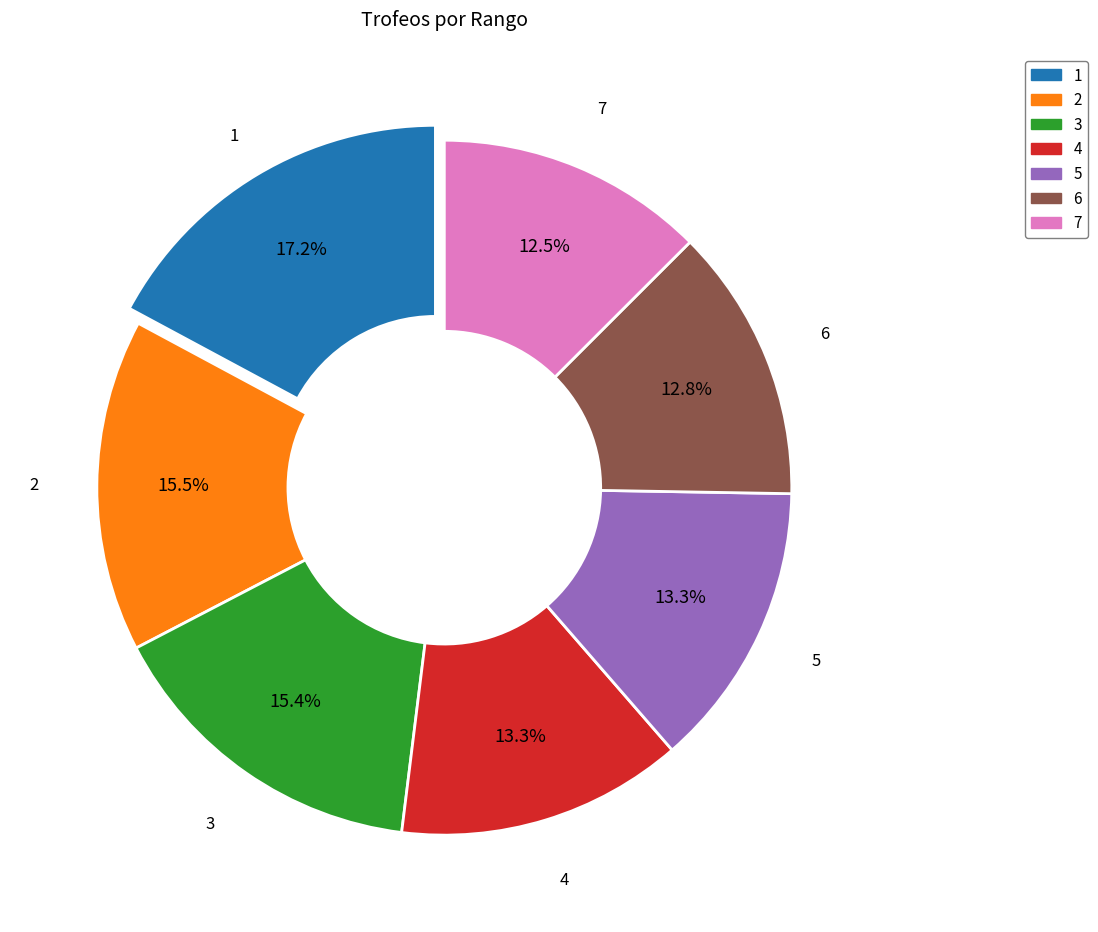

Count the number of slices in the pie.

7